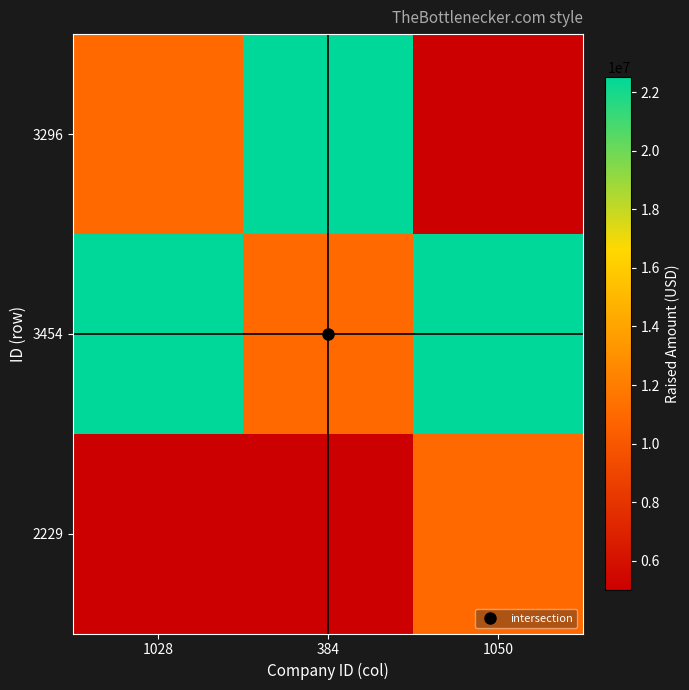

Which category has the lowest value across all series?

1050